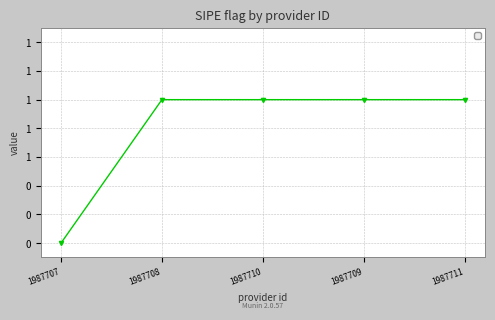

What is the sum of the values at 1987709 and 1987711?

2